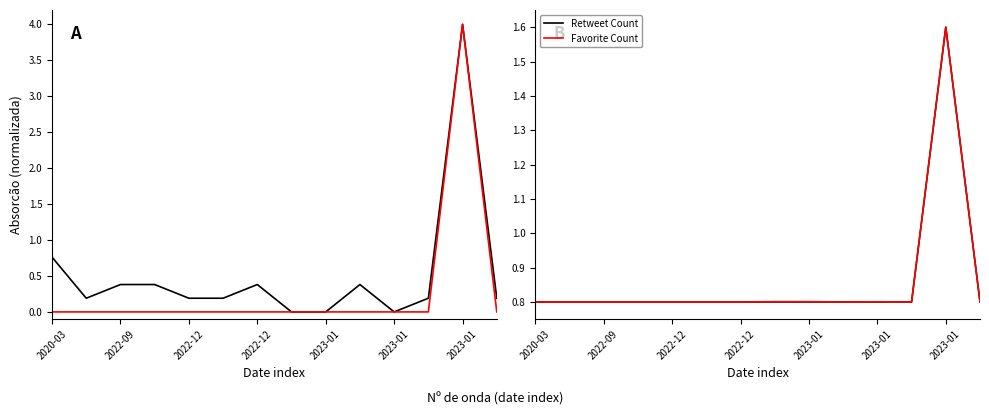

What is the maximum value shown in the chart?

4.0